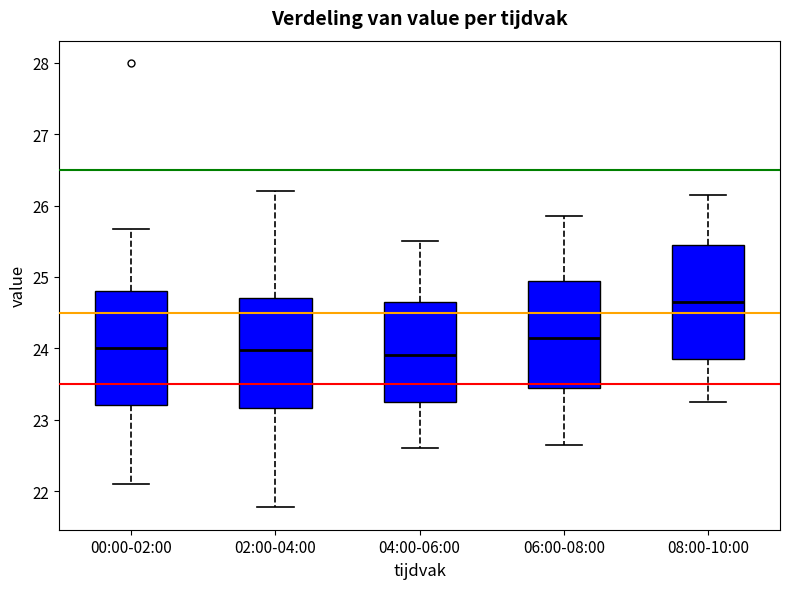

Where does the upper whisker of the box for 08:00-10:00 end on the y-axis? The values are not printed on the chart, so give them approximately, as read against the axis.

26.2